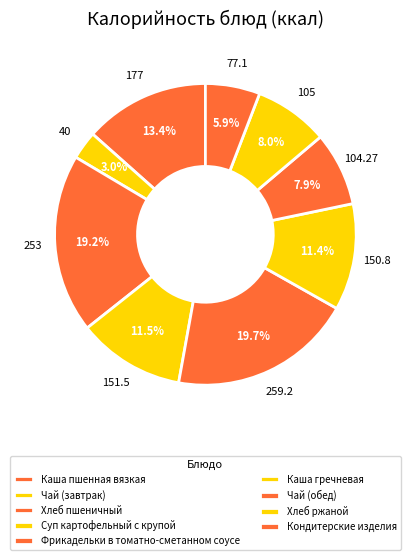

How many segments does this pie chart have?

9